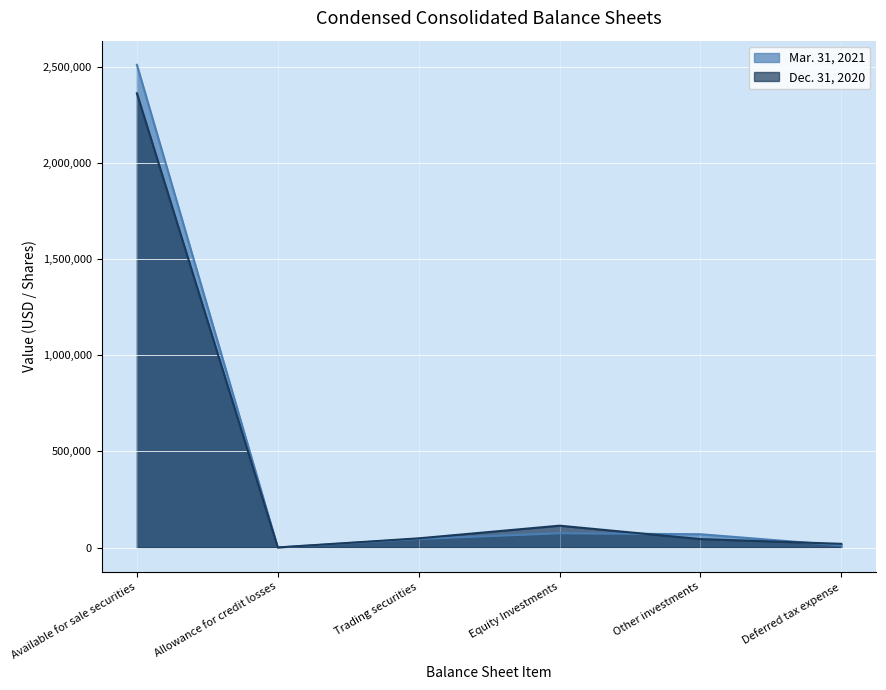

What is the total value across all series at Trading securities?

92726